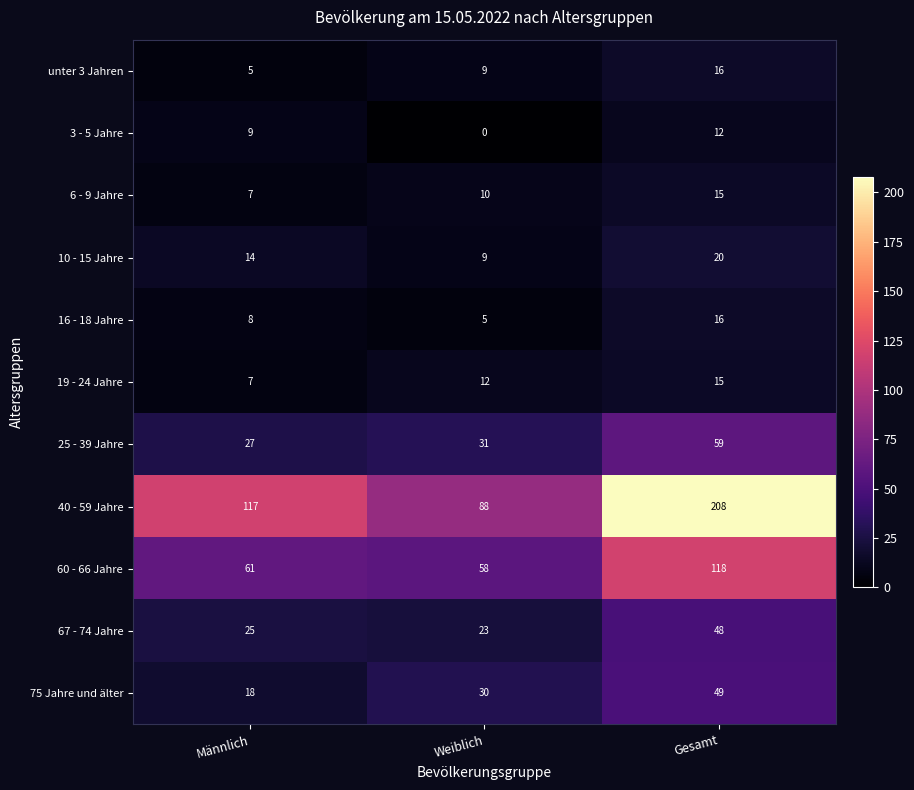

What is the total value across all series at Weiblich?

275